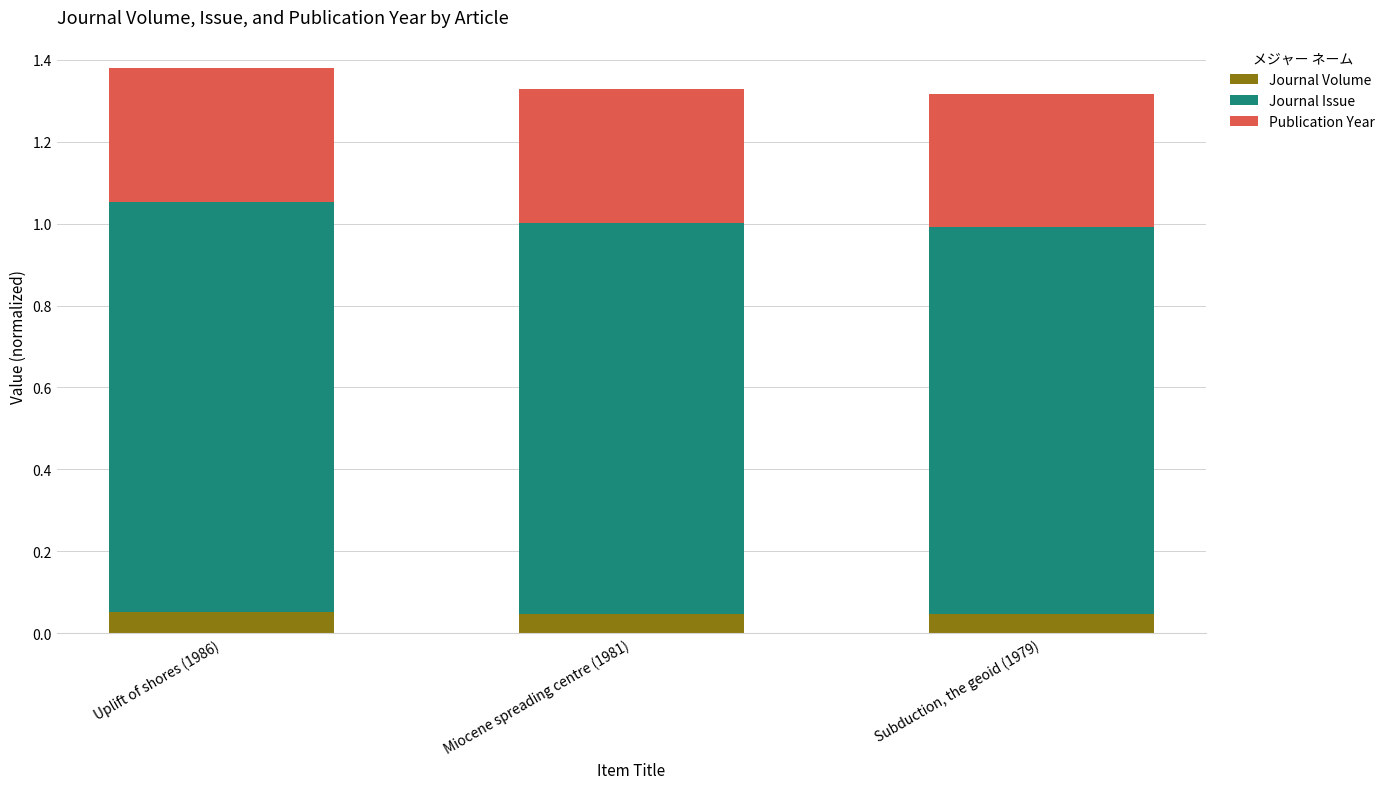

What is the total value across all series at Miocene spreading centre (1981)?

1.3